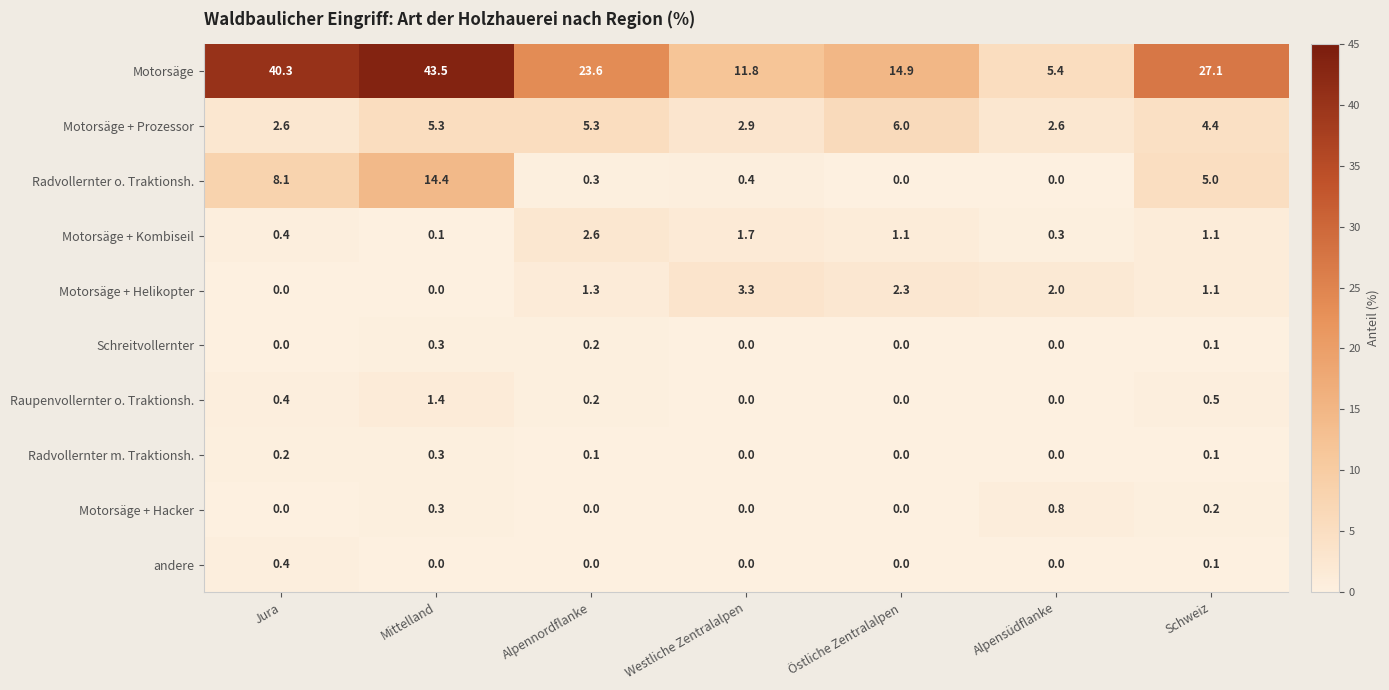

Which series has the widest spread of values?

Motorsäge